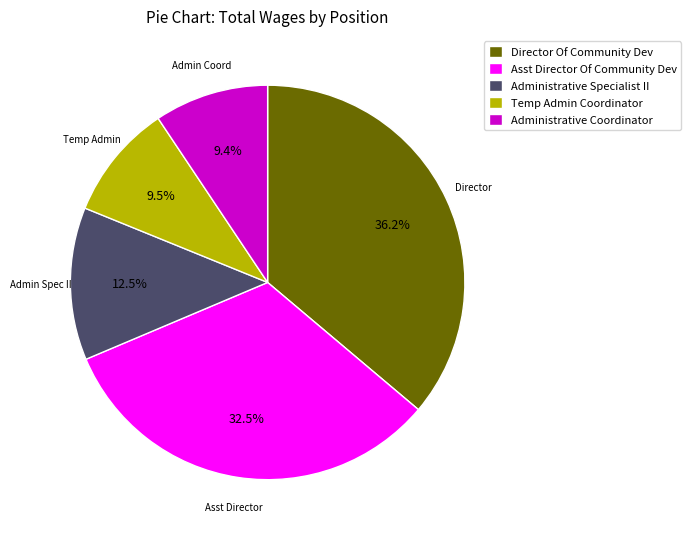

Count the number of slices in the pie.

5